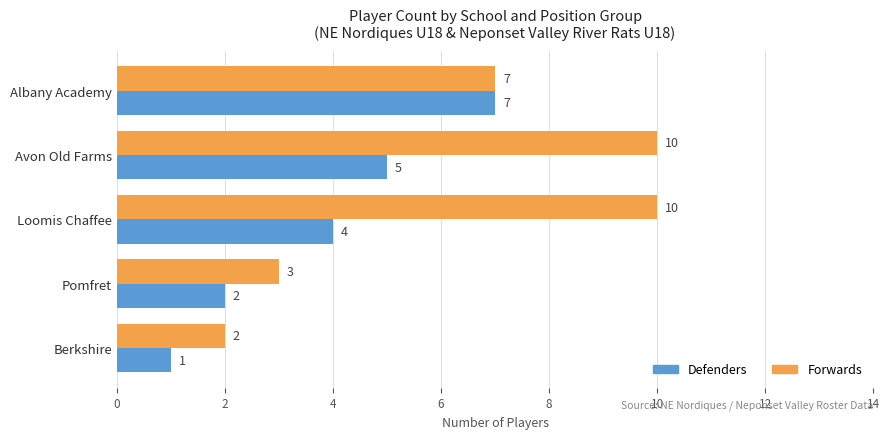

What is the maximum value shown in the chart?

10